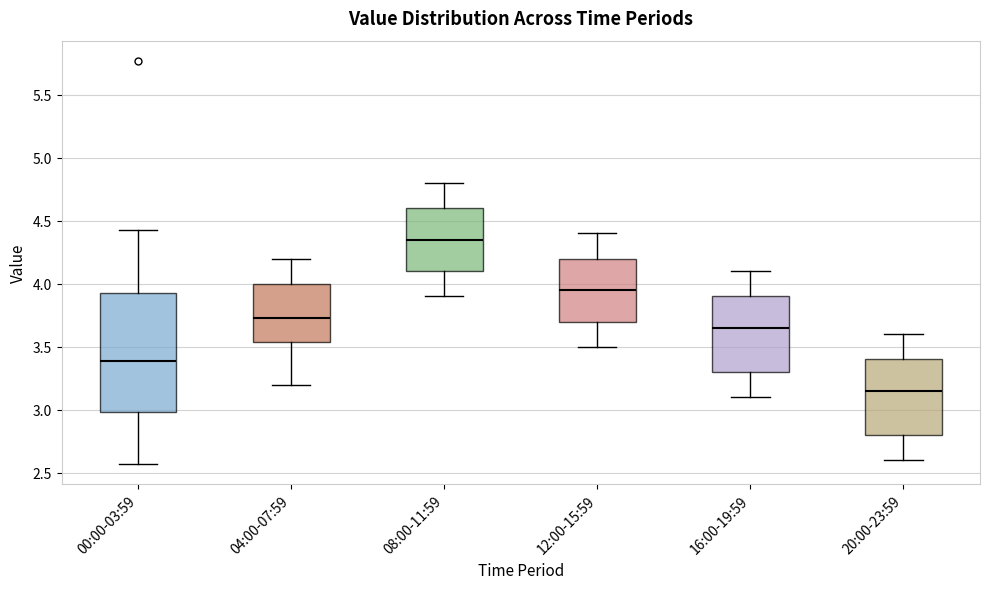

Reading left to right, transcribe this box plot: for each box, give where its median line is, the range the box spans, and where its two whiskers end, as read against the y-axis. The values are not printed on the chart, so give them approximately, as read against the axis.

00:00-03:59: median 3.40, box 3.00 to 3.95, whiskers 2.55 to 4.45
04:00-07:59: median 3.75, box 3.55 to 4.00, whiskers 3.20 to 4.20
08:00-11:59: median 4.35, box 4.10 to 4.60, whiskers 3.90 to 4.80
12:00-15:59: median 3.95, box 3.70 to 4.20, whiskers 3.50 to 4.40
16:00-19:59: median 3.65, box 3.30 to 3.90, whiskers 3.10 to 4.10
20:00-23:59: median 3.15, box 2.80 to 3.40, whiskers 2.60 to 3.60